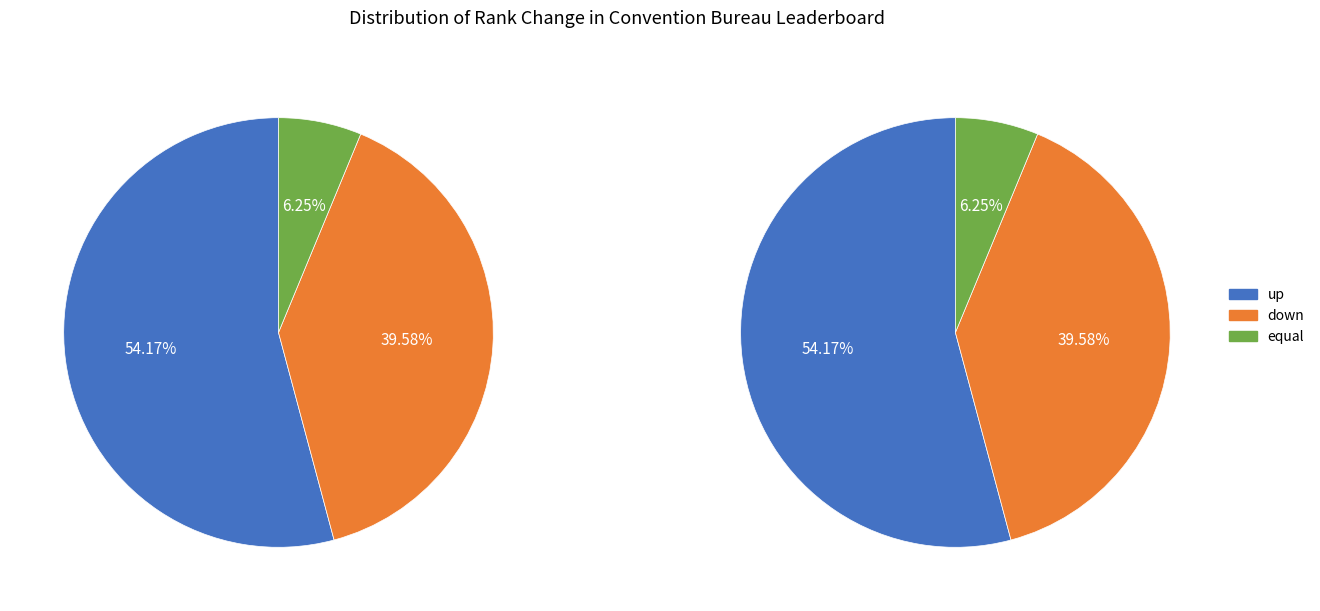

Is down the majority of the pie?

No